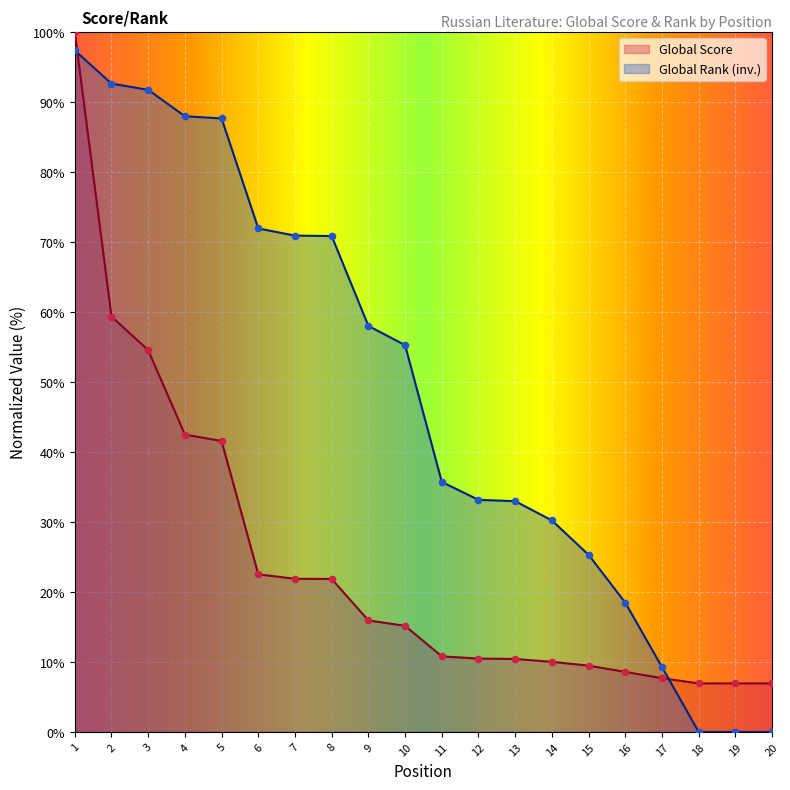

What is the total value across all series at 8?

92.7